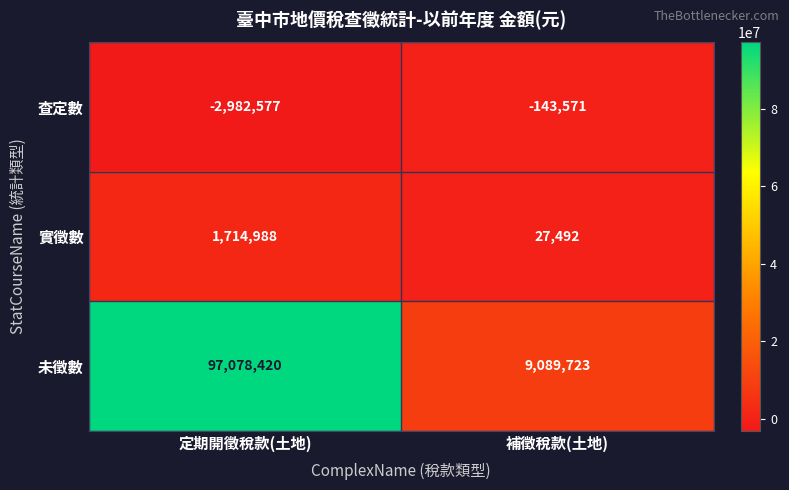

Reading left to right, list all the values displayed in this chart.

查定數: -2982577	-143571
實徵數: 1714988	27492
未徵數: 97078420	9089723